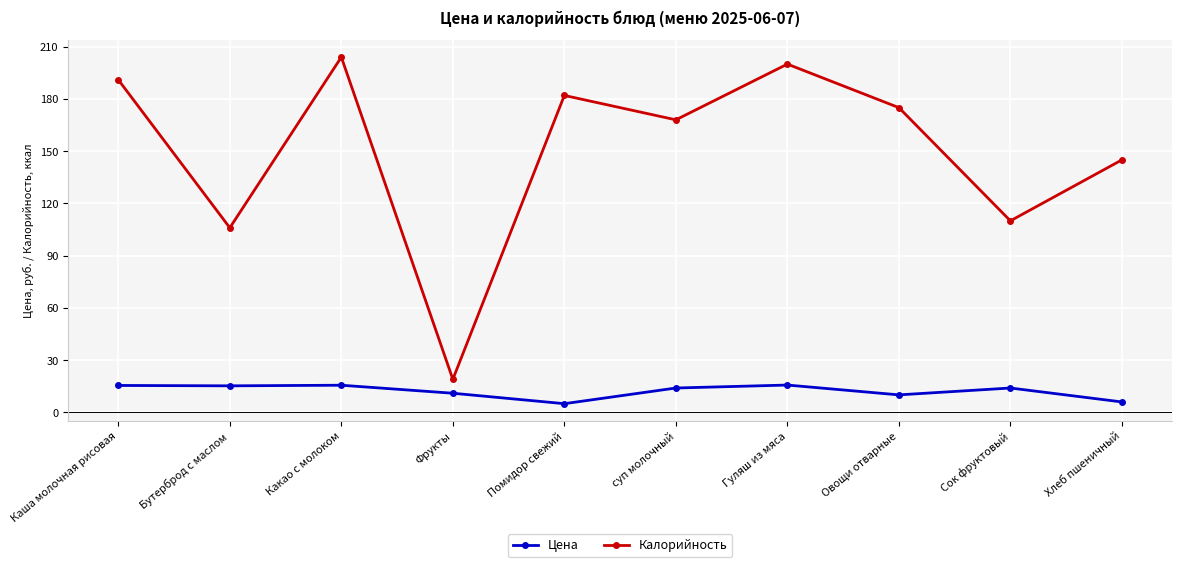

True or false: Калорийность and Цена intersect in this chart.

False